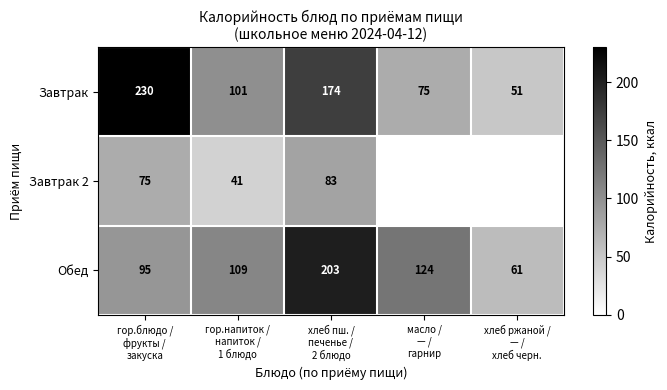

What is the lowest value of the Обед series?

61